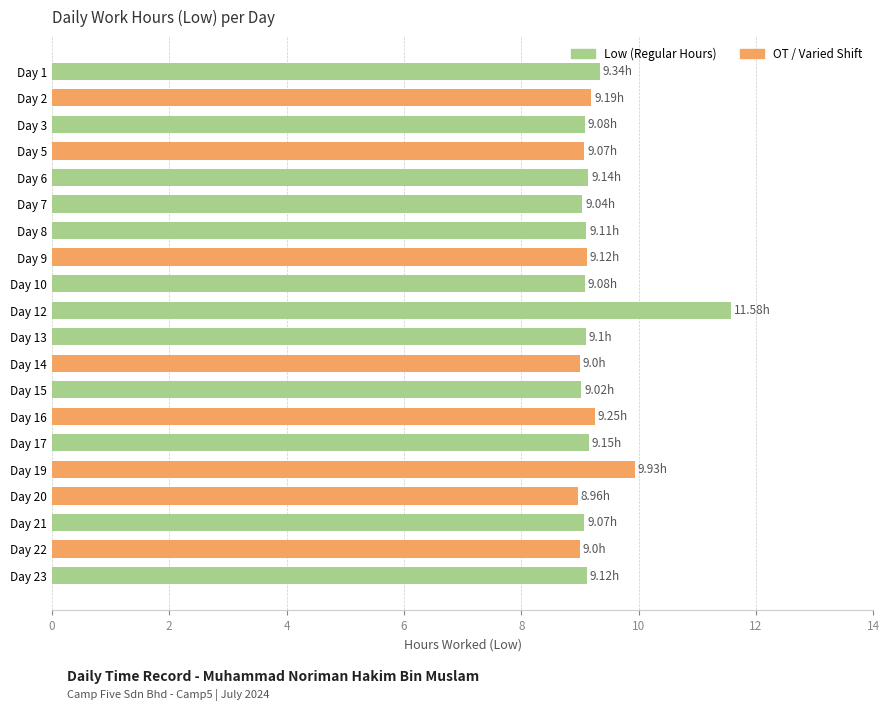

How many data points does each series have?

20